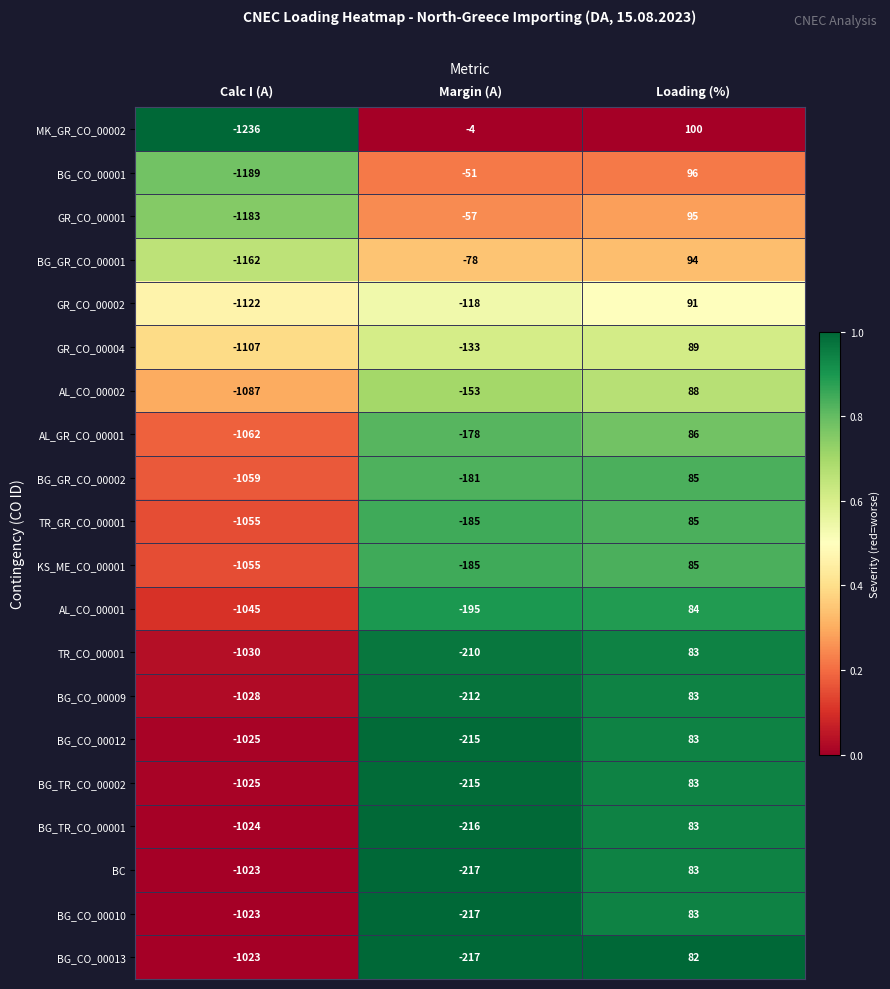

At which label is GR_CO_00004 closest to -509?

Margin (A)